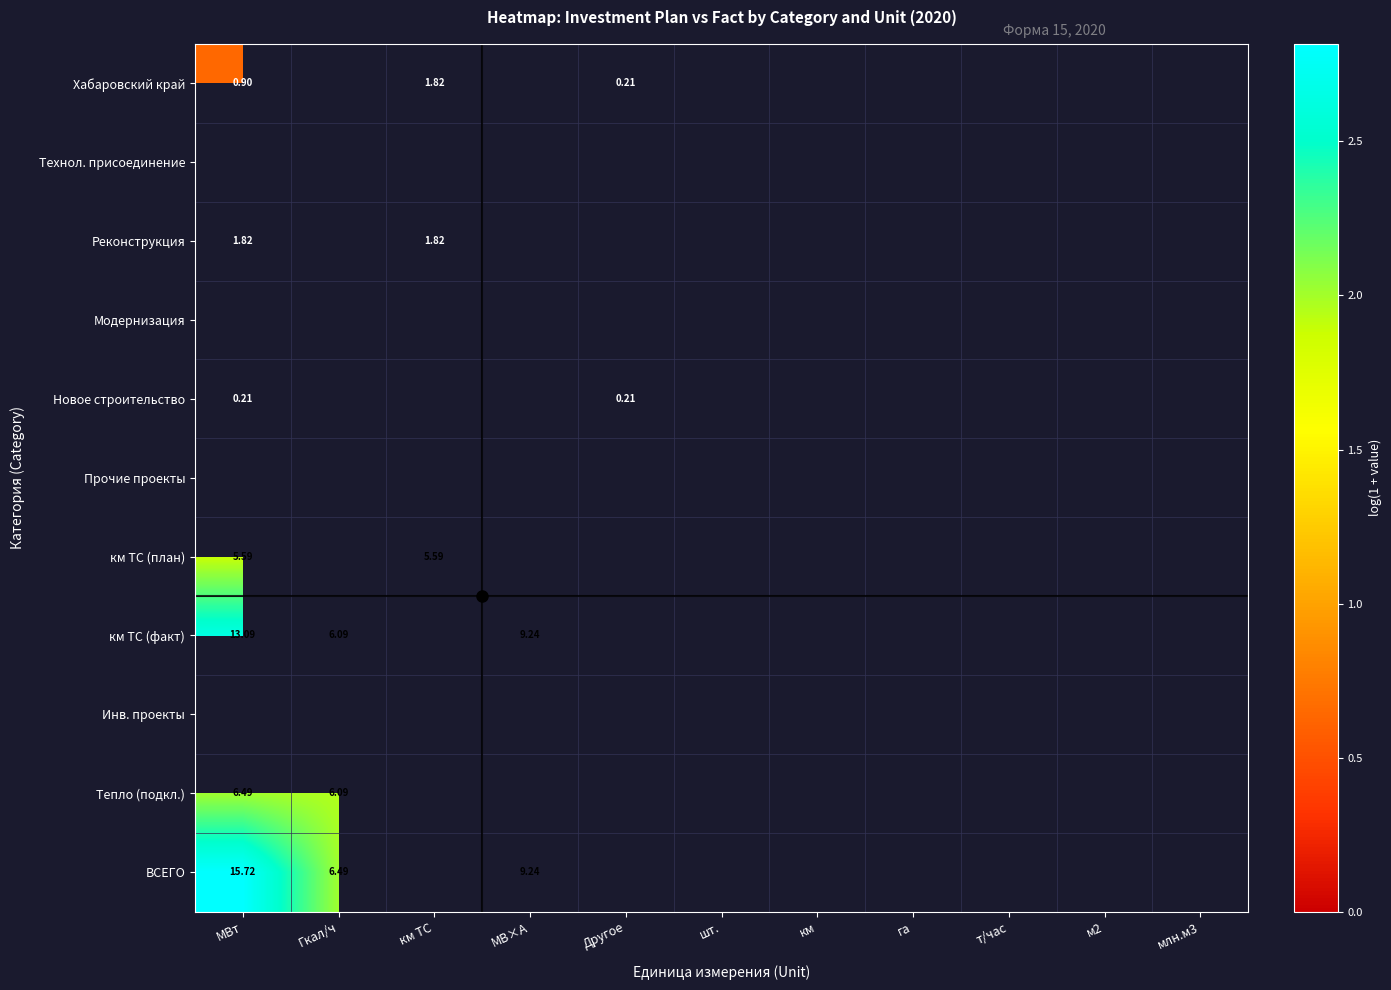

What is the smallest value displayed?

0.2